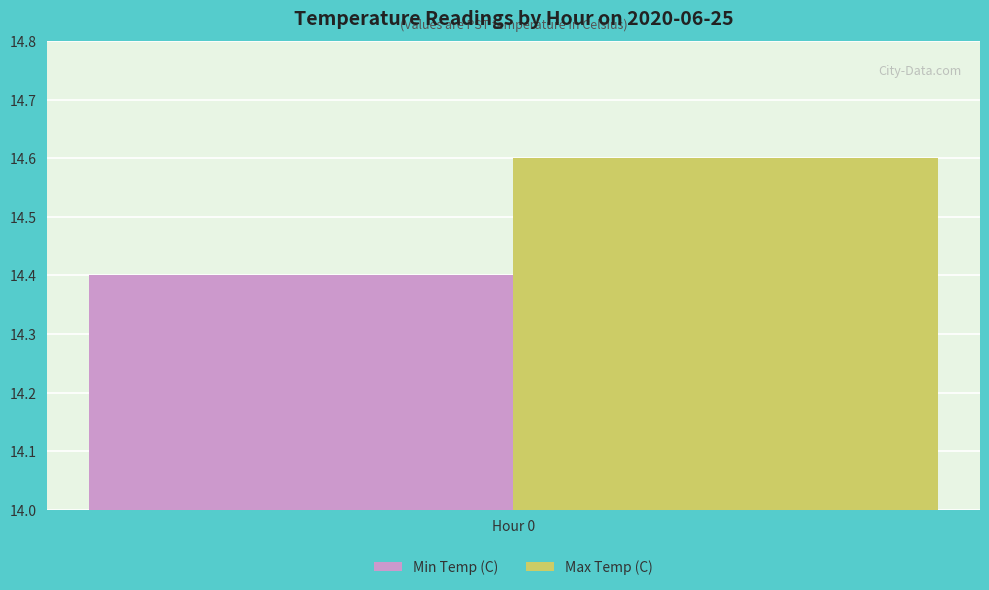

Which series has the widest spread of values?

Min Temp (C)